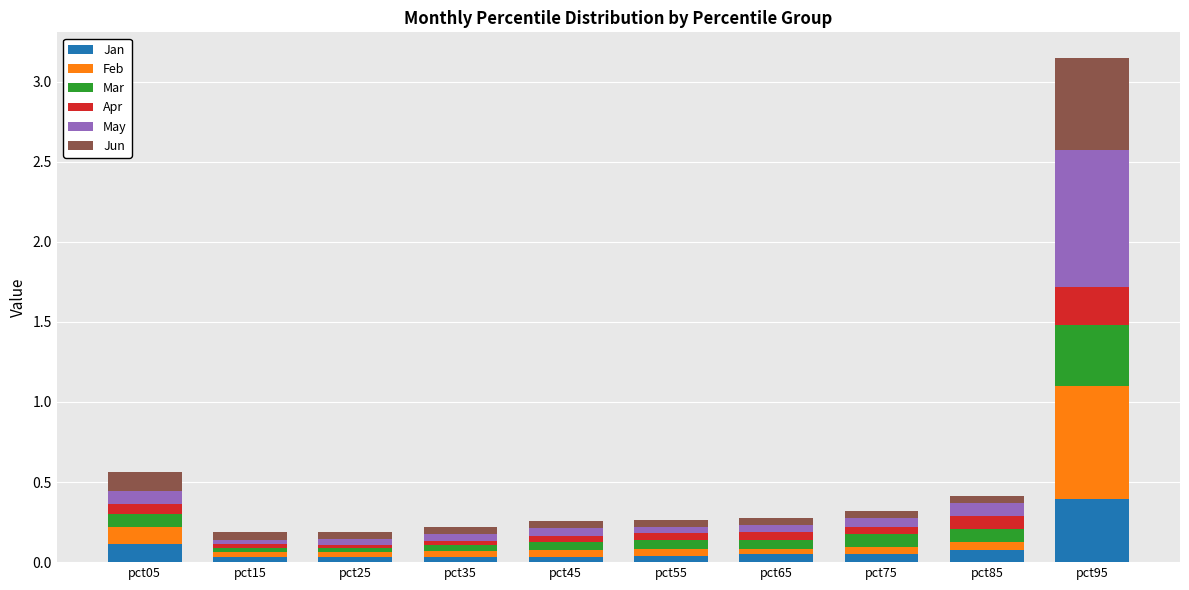

At which label does Jan reach its peak?

pct95